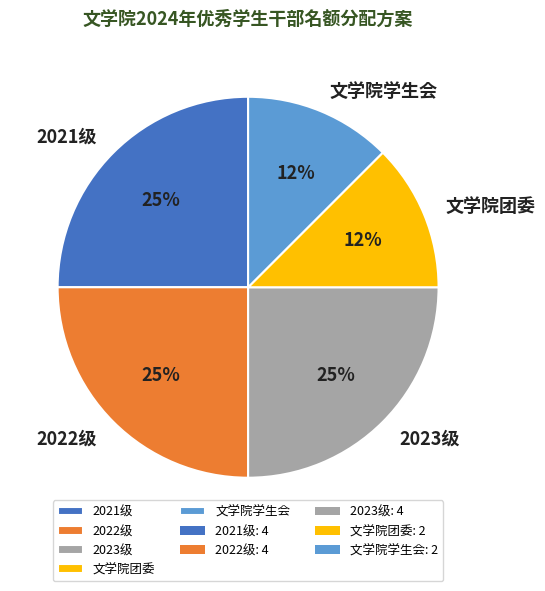

Is there any slice that represents more than half of the pie?

No